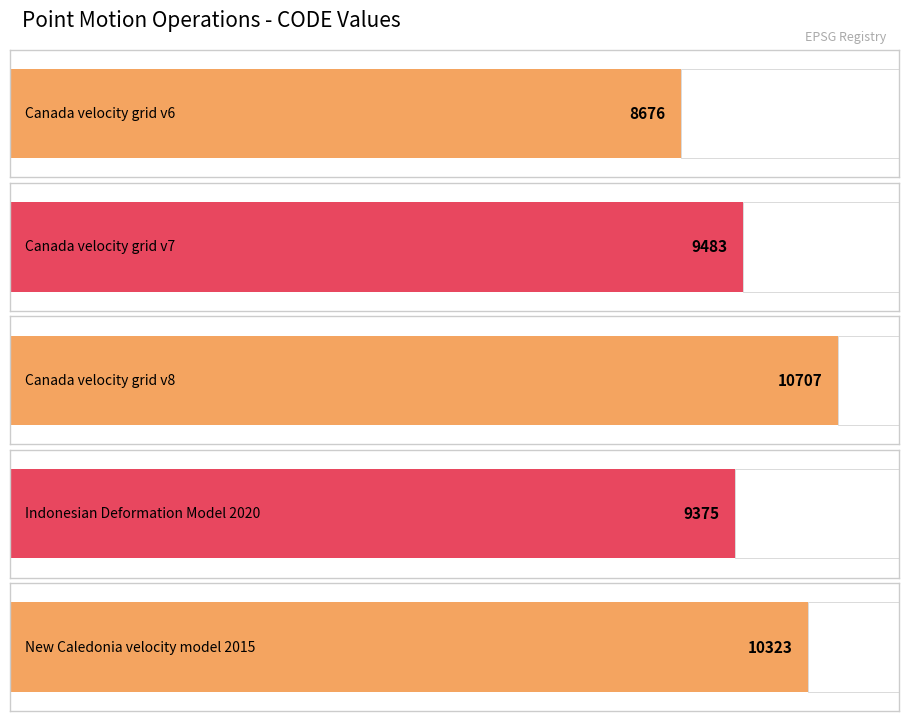

What is the label of the 2nd bar from the right?

Indonesian Deformation Model 2020